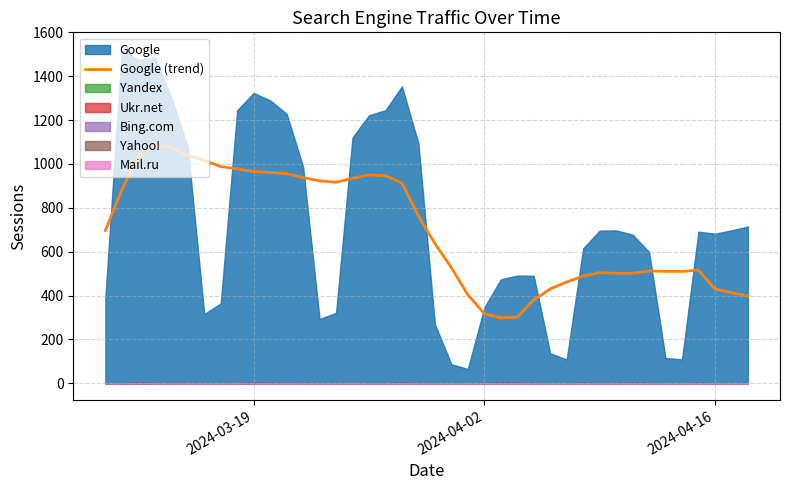

Reading left to right, list all the values displayed in this chart.

696.6	882.7	1036.3	1081.4	1077.3	1037.4	1016.0	988.1	977.6	965.0	961.7	955.6	937.9	923.3	916.9	934.7	950.0	946.7	913.3	762.4	637.1	527.0	403.7	317.4	298.4	301.4	380.0	430.1	462.0	488.7	504.3	501.1	501.3	512.1	510.1	510.1	515.4	429.9	413.4	397.9